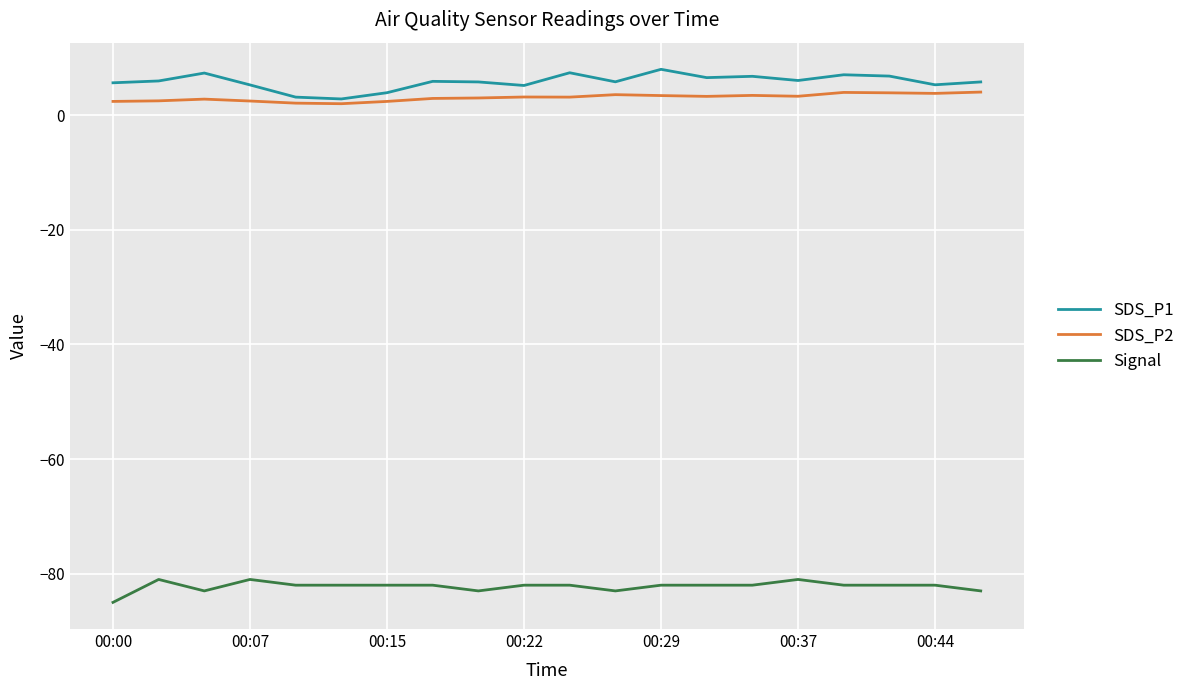

What is the minimum value for SDS_P1?

2.8